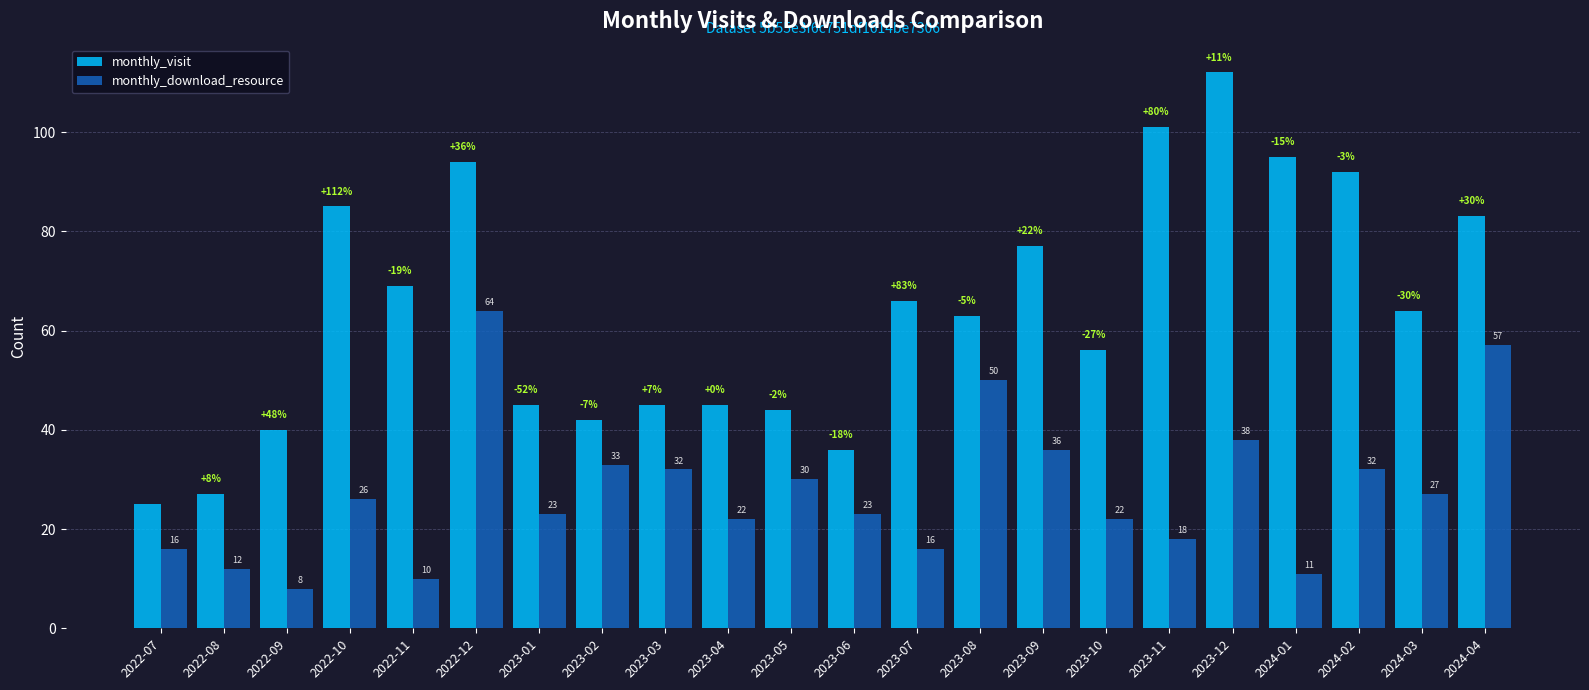

What is the minimum value shown in the chart?

8